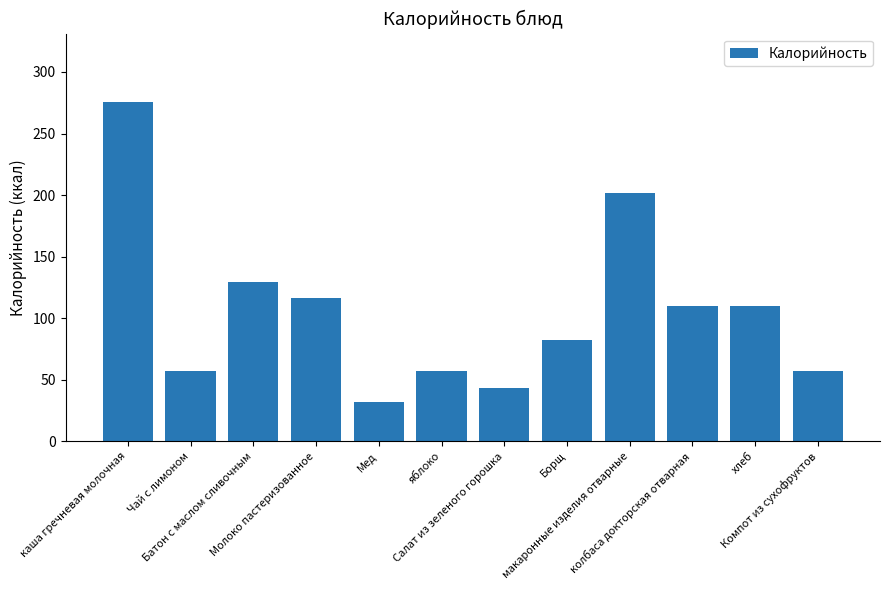

Reading left to right, transcribe all the data shown in this chart.

каша гречневая молочная=276	Чай с лимоном=57	Батон с маслом сливочным=129	Молоко пастеризованное=116	Мед=32	яблоко=57	Салат из зеленого горошка=43	Борщ=82	макаронные изделия отварные=202	колбаса докторская отварная=110	хлеб=110	Компот из сухофруктов=57